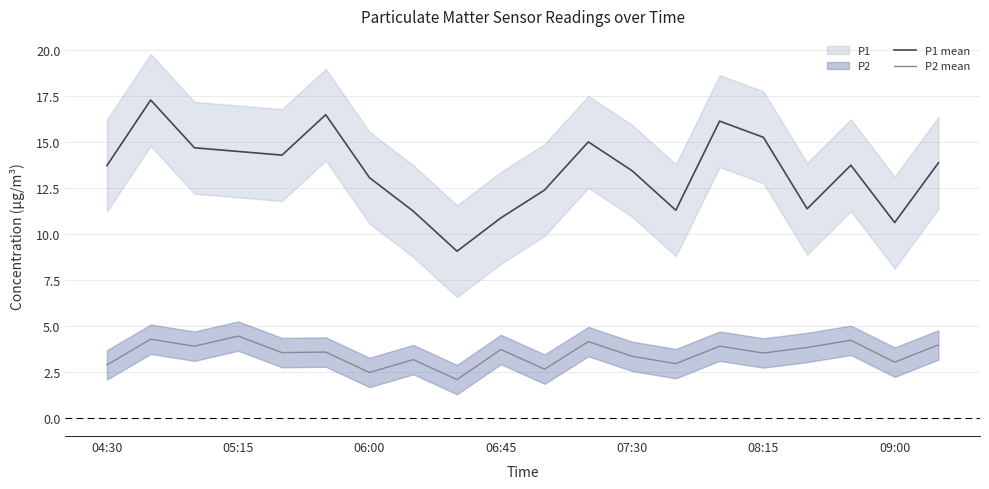

List the series in order of their peak value, lowest first.

P2 mean, P1 mean